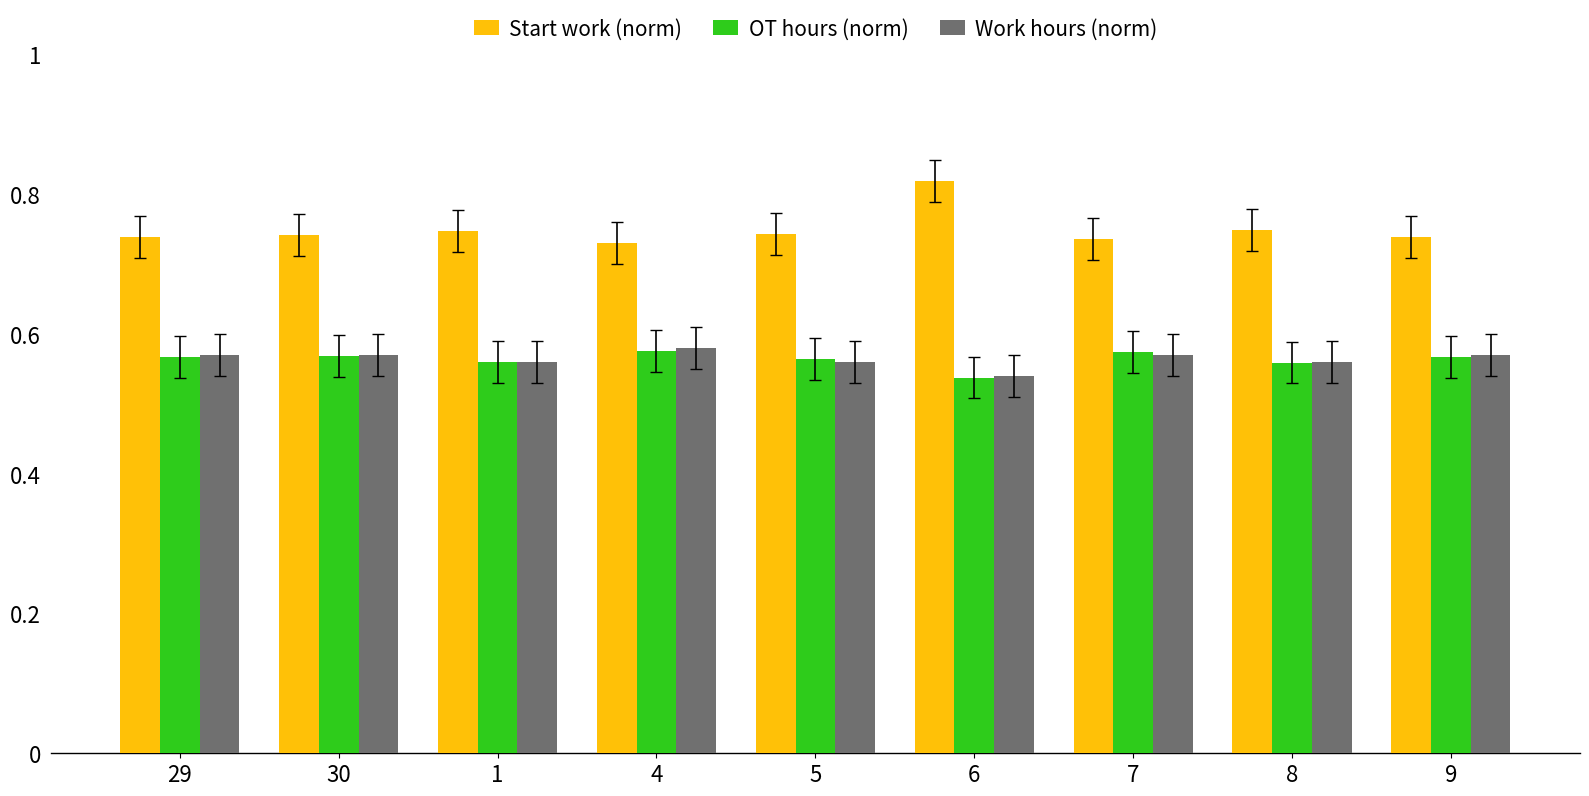

Is it true that Work hours (norm) equals 0.2 at 8?

False